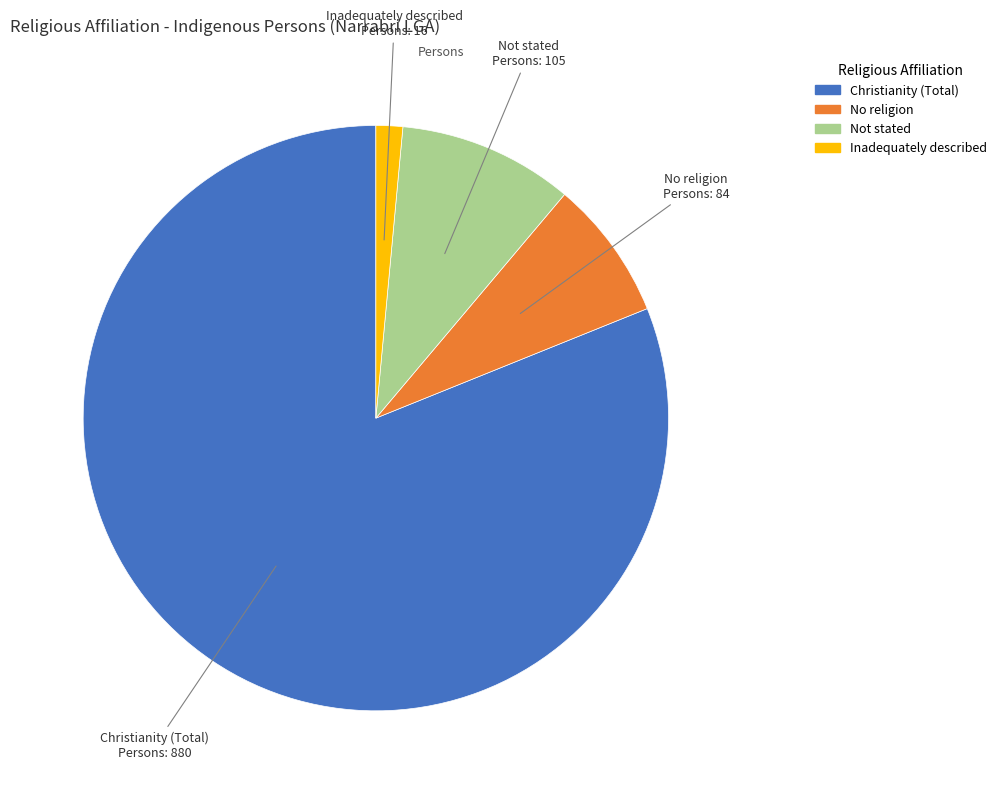

Is there a majority slice in this chart?

Yes